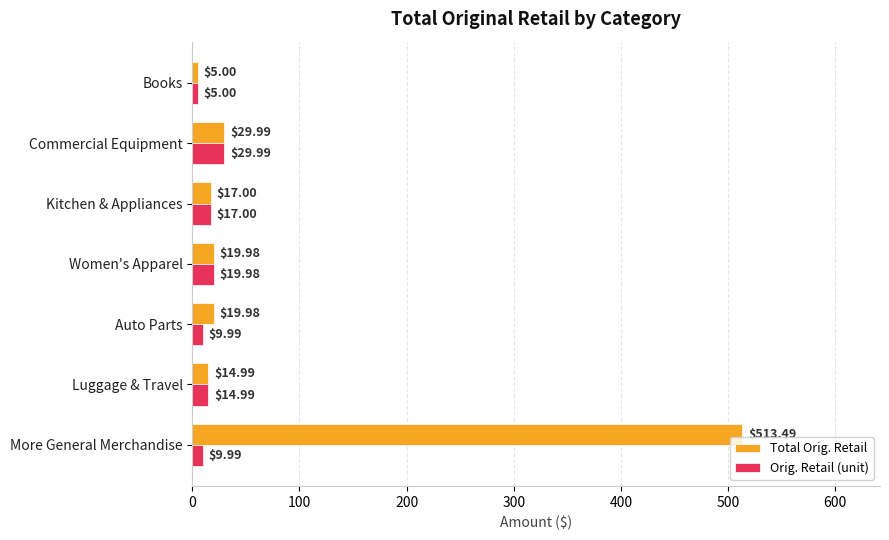

Where is Orig. Retail (unit) nearest to the value 17?

Kitchen & Appliances